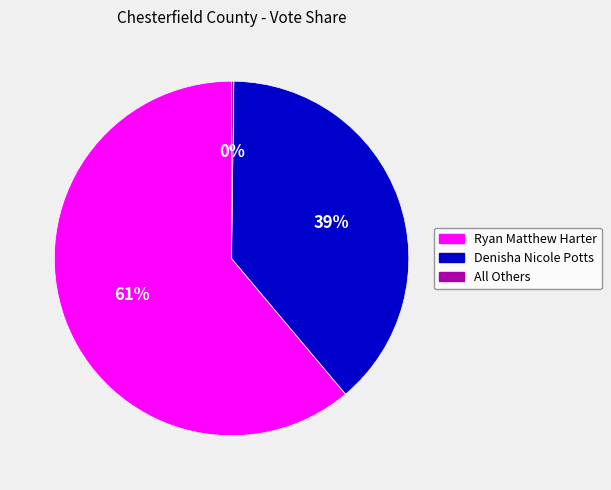

What percentage is the Ryan Matthew Harter slice, to the nearest percent?

61%